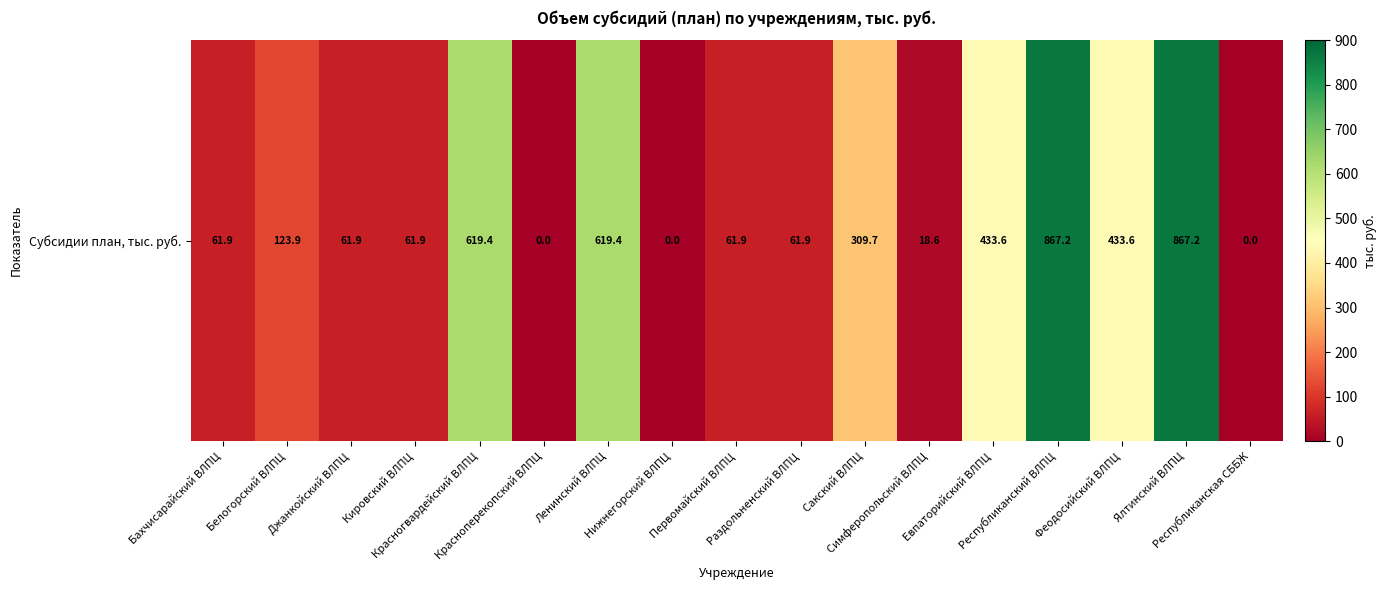

The chart shows a value of 165.2 at Феодосийский ВЛПЦ. True or false?

False